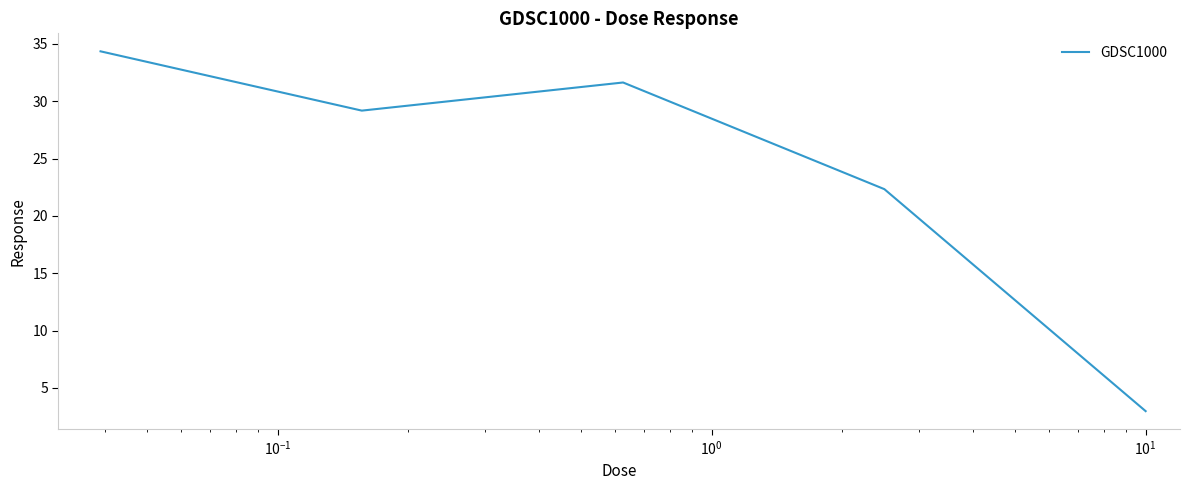

What is the average value?

24.1